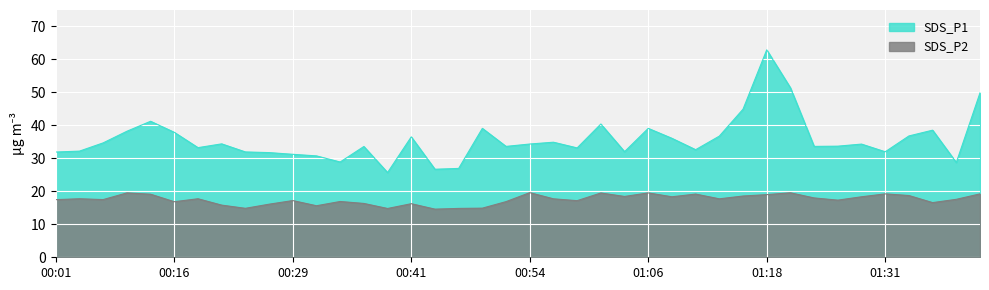

At which label is SDS_P2 closest to 17?

00:34